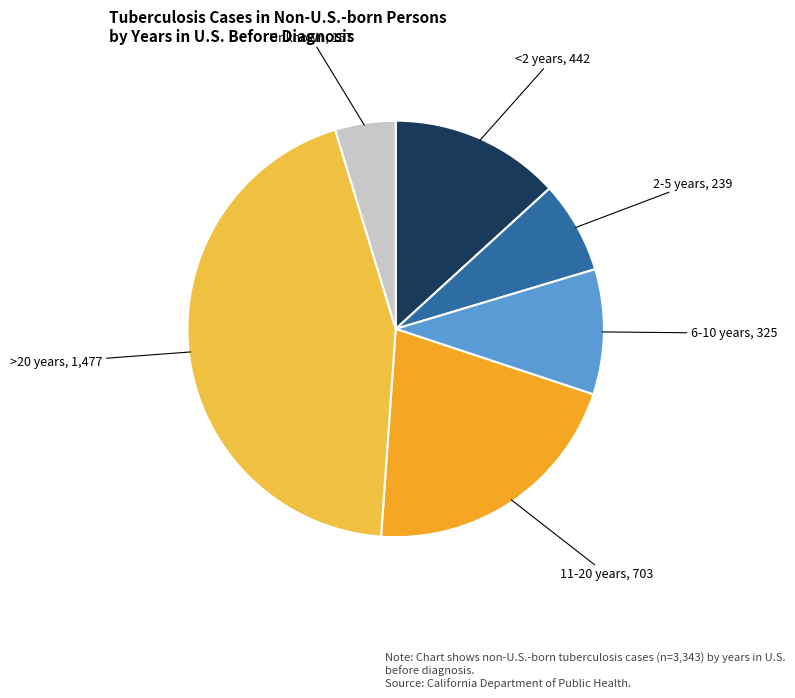

Rank the categories by value from lowest to highest.

Unknown, 2-5 years, 6-10 years, <2 years, 11-20 years, >20 years